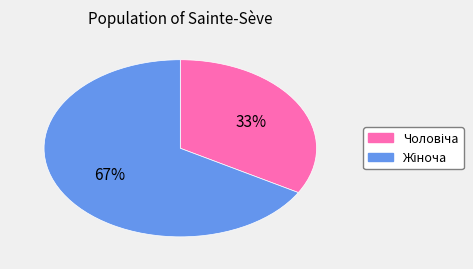

Does any single category account for the majority?

Yes